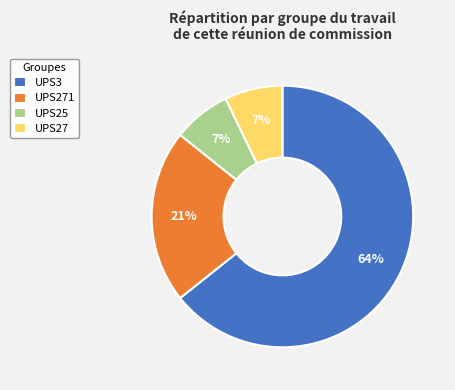

True or false: UPS3 accounts for 64% of the total.

True